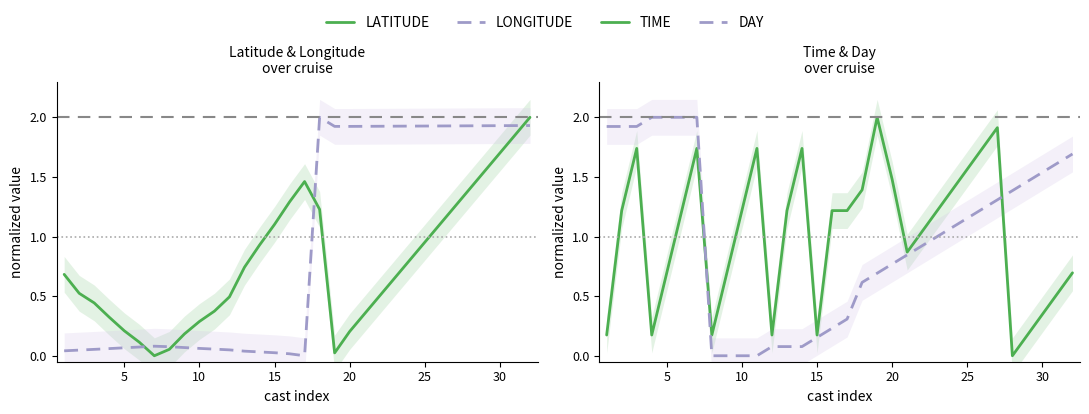

Does the chart have visible grid lines?

No